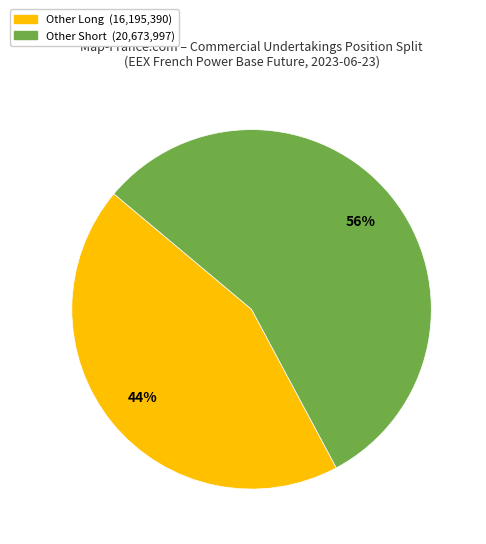

Is there a majority slice in this chart?

Yes